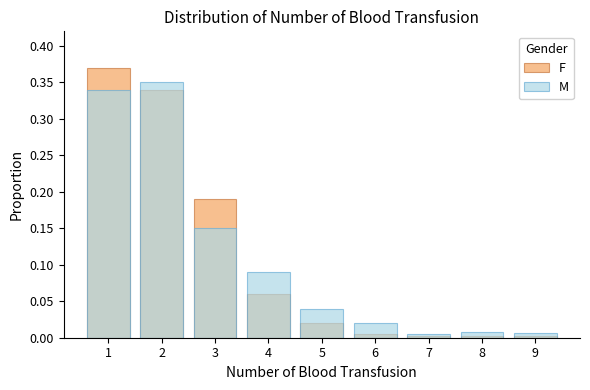

True or false: F has a value of 0.0 at 5.

False